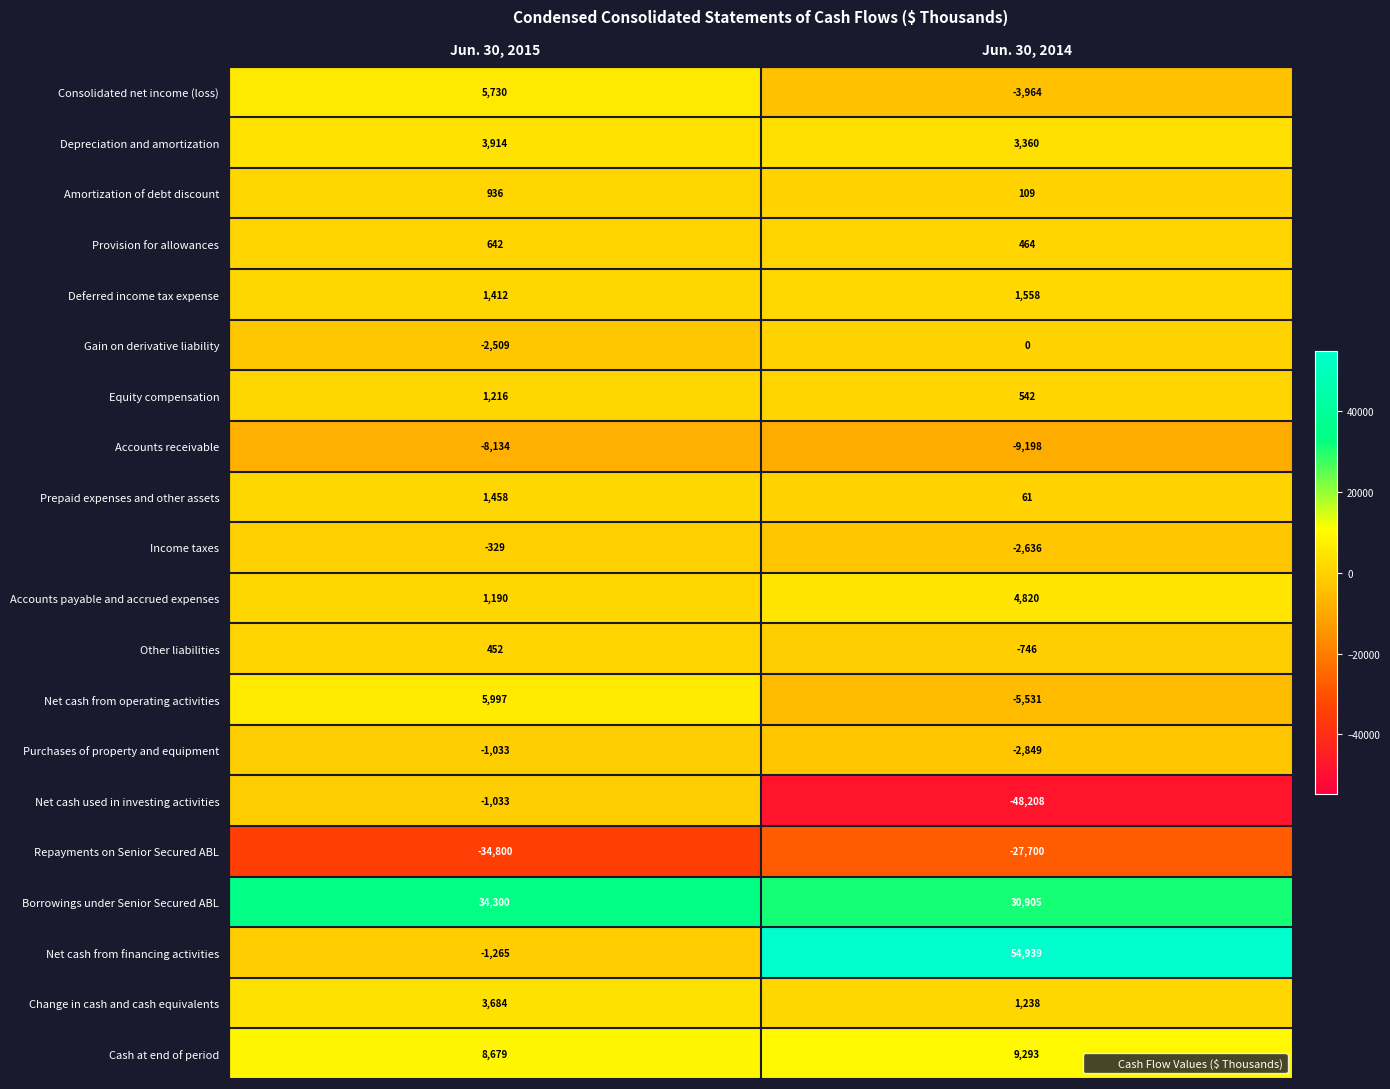

The Borrowings under Senior Secured ABL series shows 30905 at Jun. 30, 2014. True or false?

True